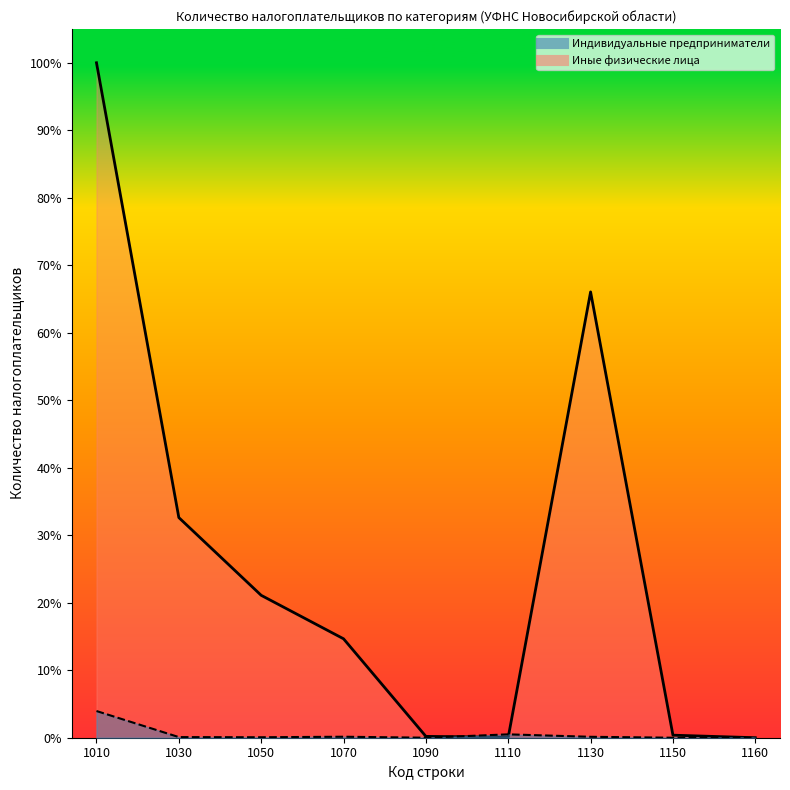

Which category has the highest value in the Иные физические лица series?

1010